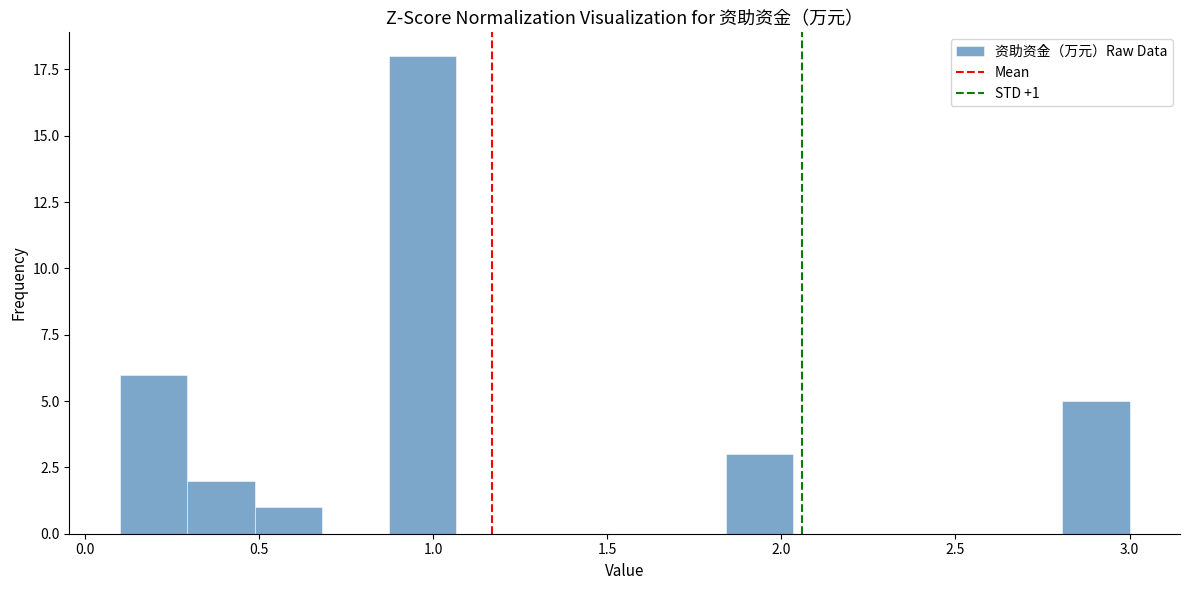

Read against the x-axis, roughly where is the centre of the tallest bar?

0.95